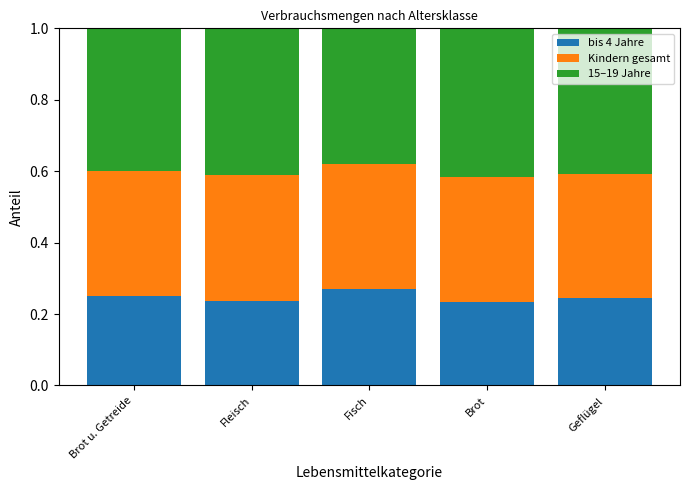

How many bis 4 Jahre values are between 0 and 1?

5